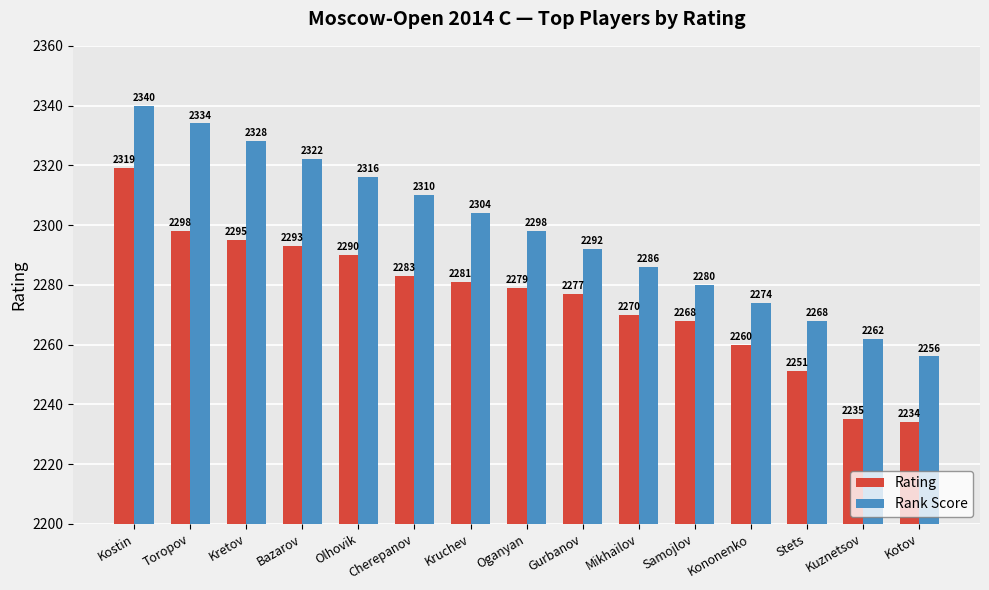

At which category does the chart reach its minimum across all series?

Kotov